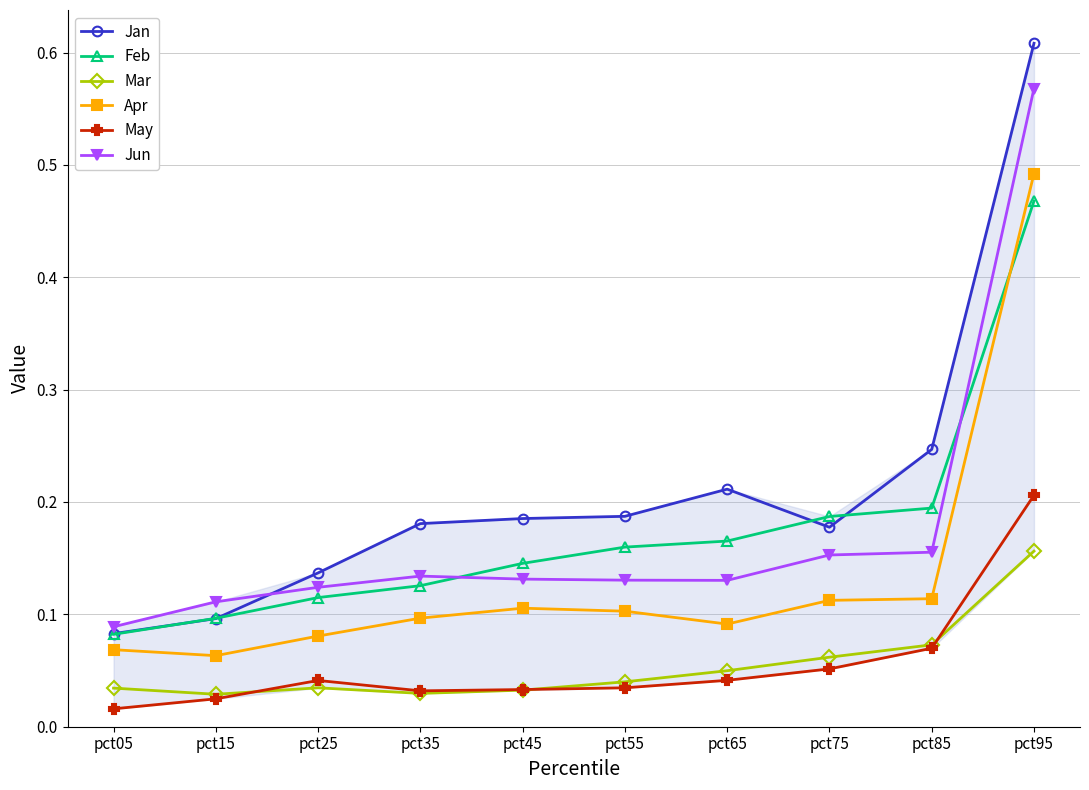

How many lines are shown in the chart?

6